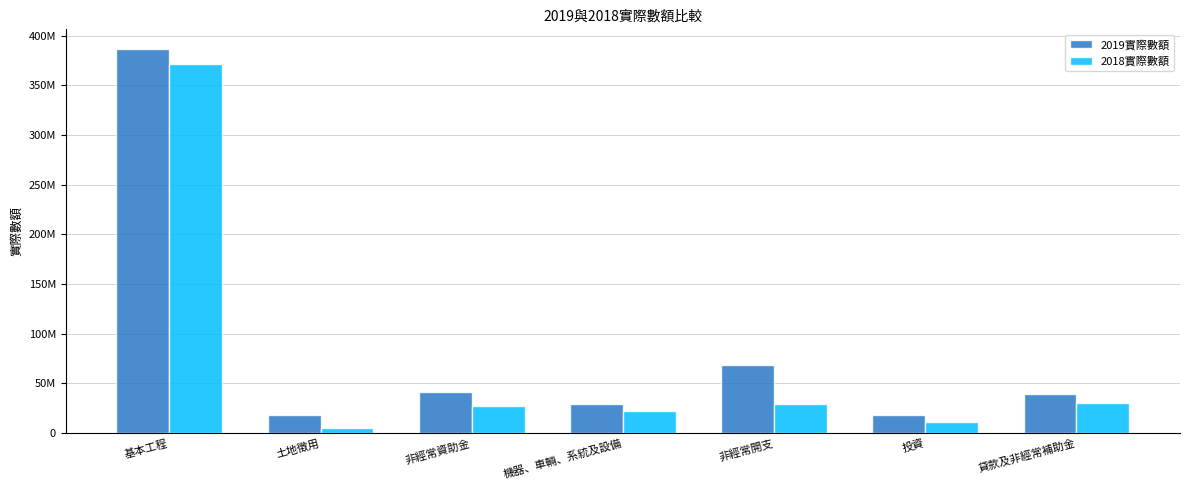

Rank the series at 非經常資助金 from lowest to highest value.

2018實際數額, 2019實際數額